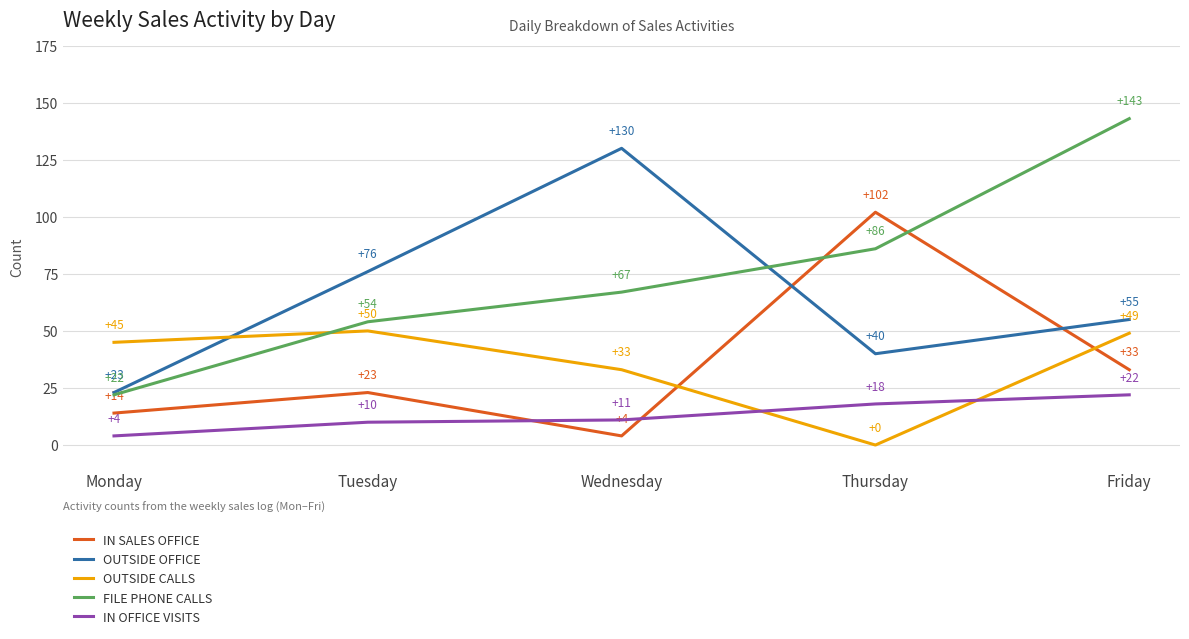

What are all the series names shown in the legend?

IN SALES OFFICE, OUTSIDE OFFICE, OUTSIDE CALLS, FILE PHONE CALLS, IN OFFICE VISITS